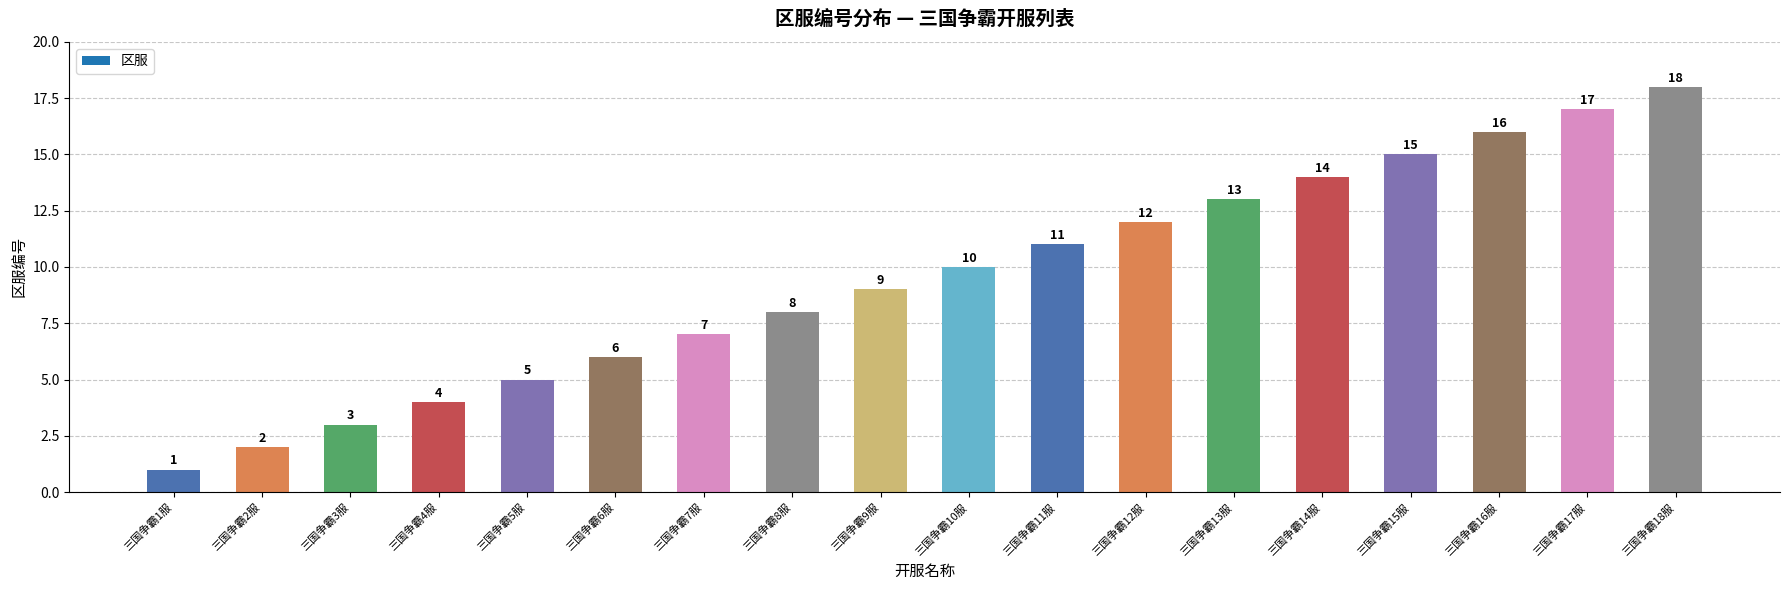

What is the value of the 16th bar from the left?

16